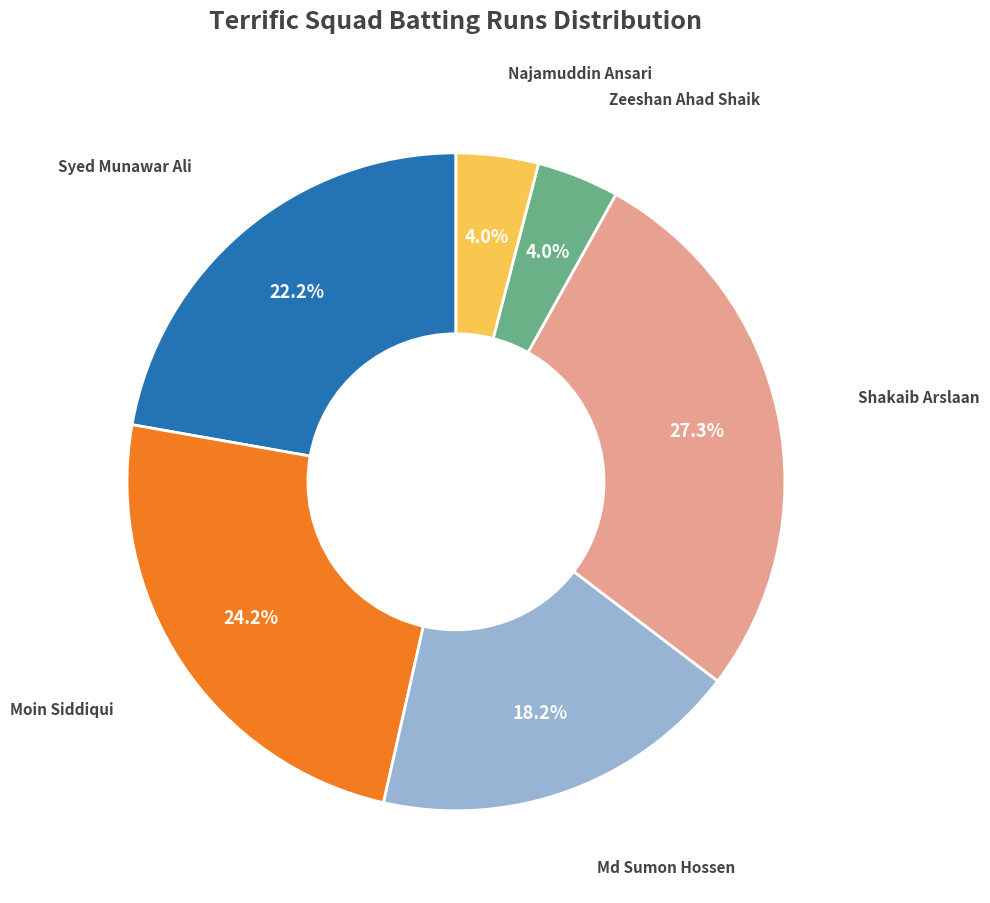

Is there any slice that represents more than half of the pie?

No